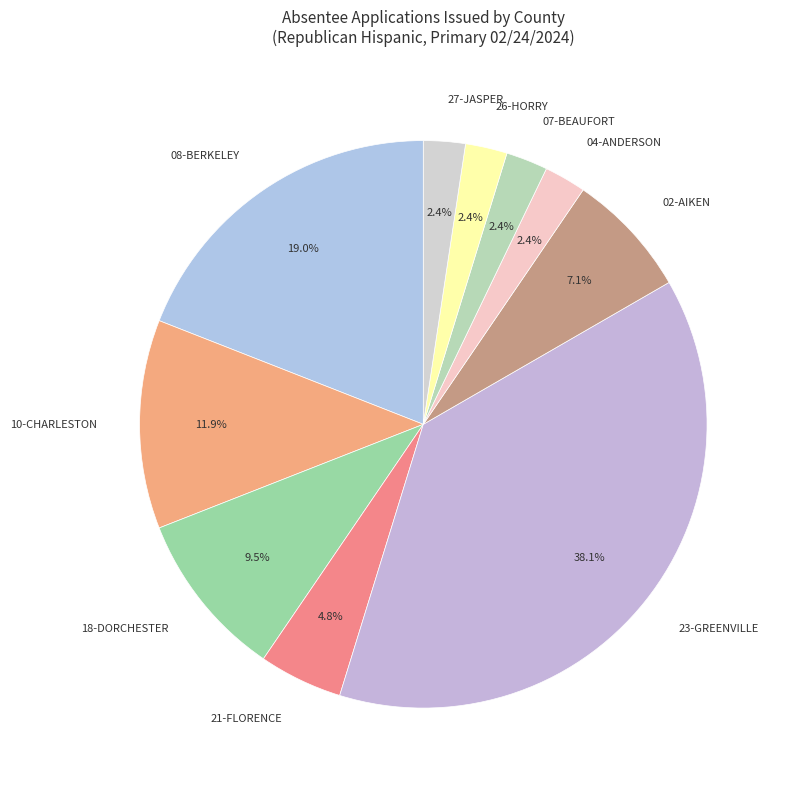

To the nearest percent, what is the difference between the 07-BEAUFORT and 10-CHARLESTON slice percentages?

10%